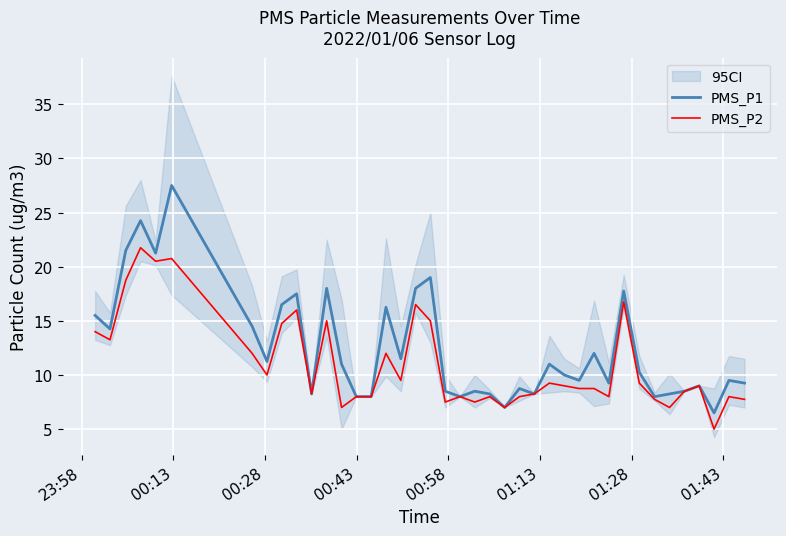

What is the highest value of the PMS_P1 series?

27.5